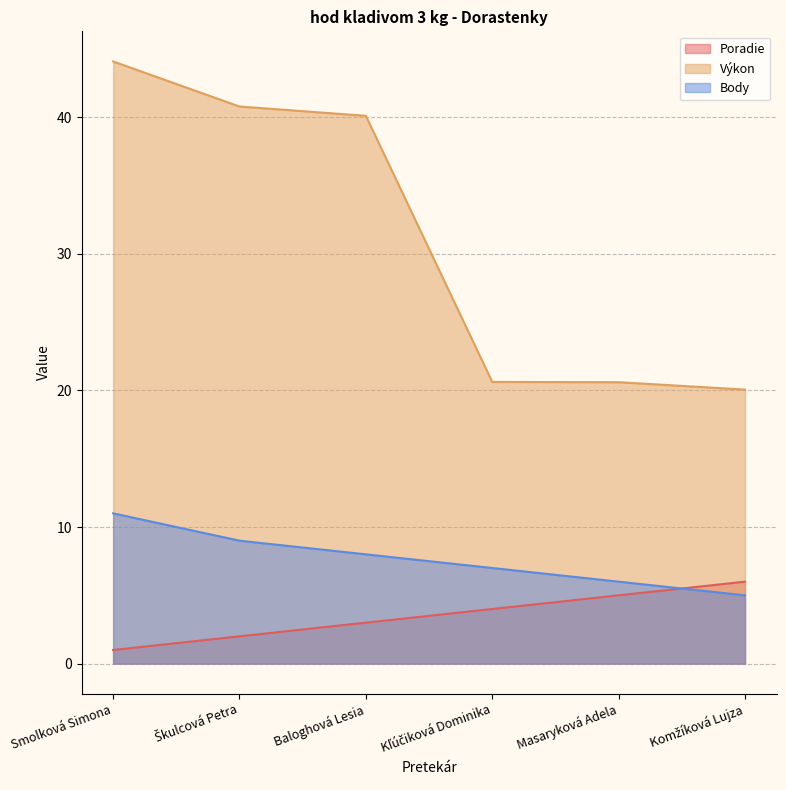

True or false: Výkon has more than 1 points higher than both neighbors.

False